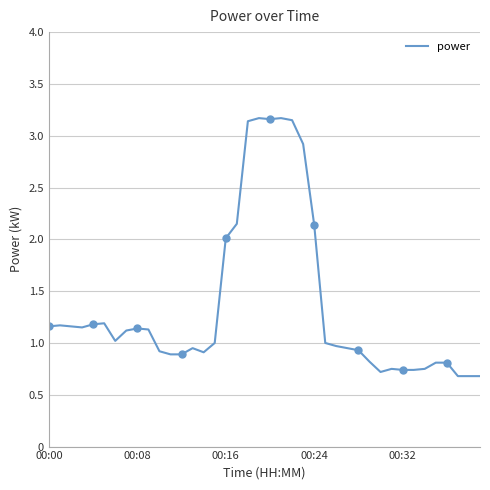

True or false: power has a value of 1.9 at 00:00.

False